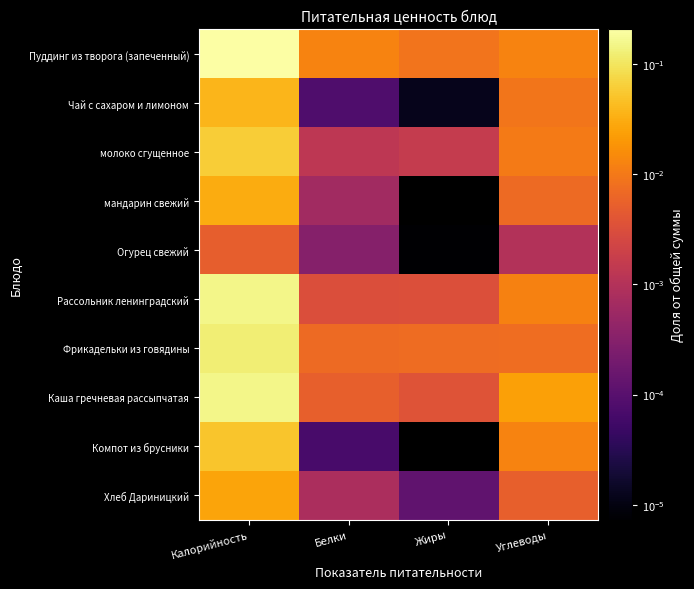

At how many categories does at least one series exceed 0?

4